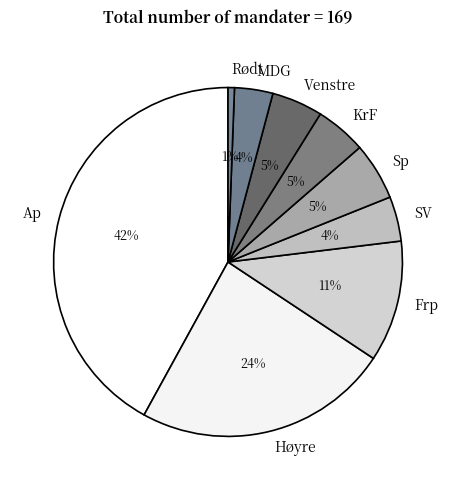

To the nearest percent, what is the average slice percentage?

11%